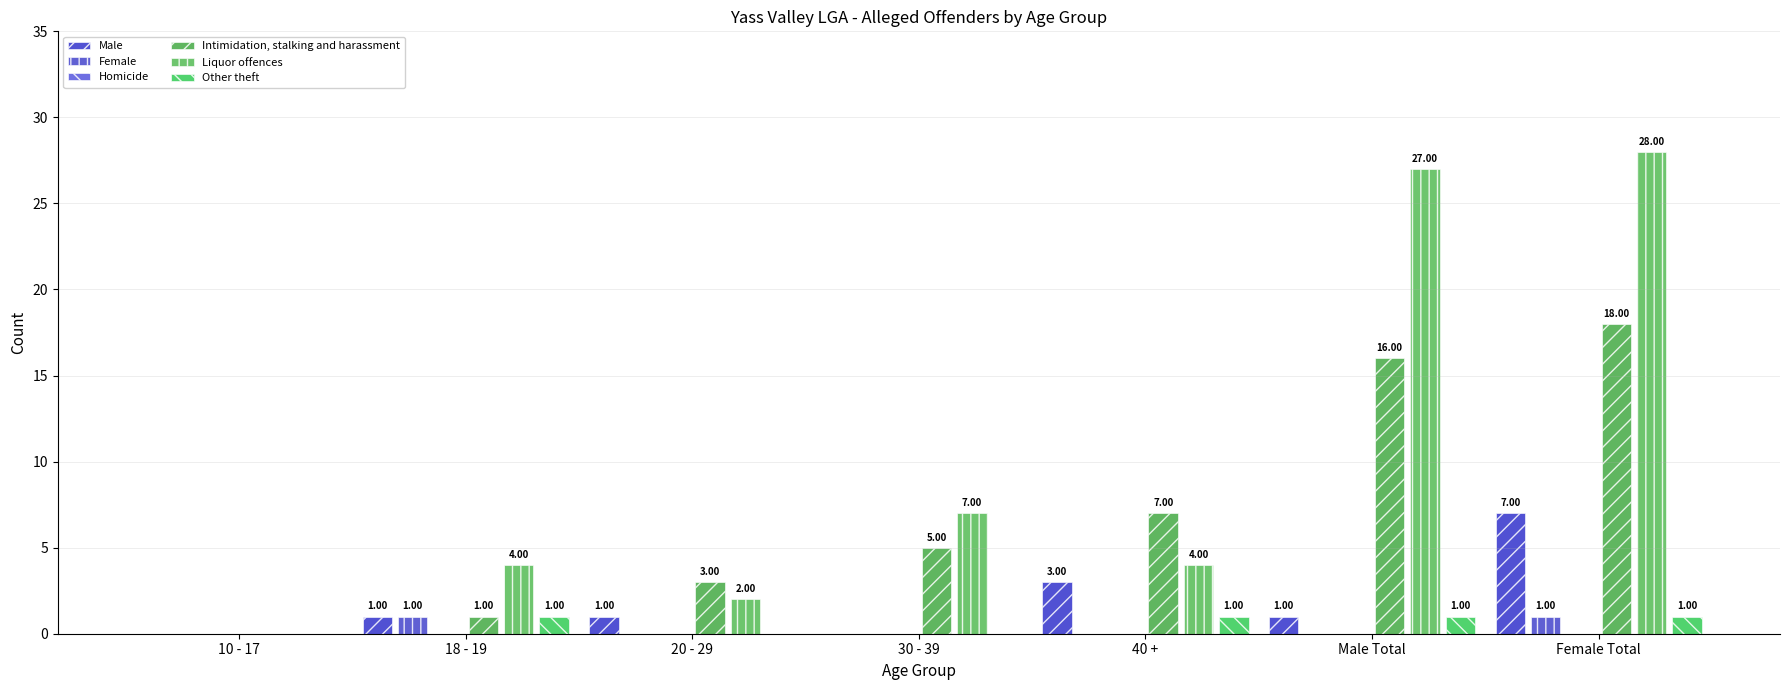

What is the difference between the highest and lowest values at Female Total?

28